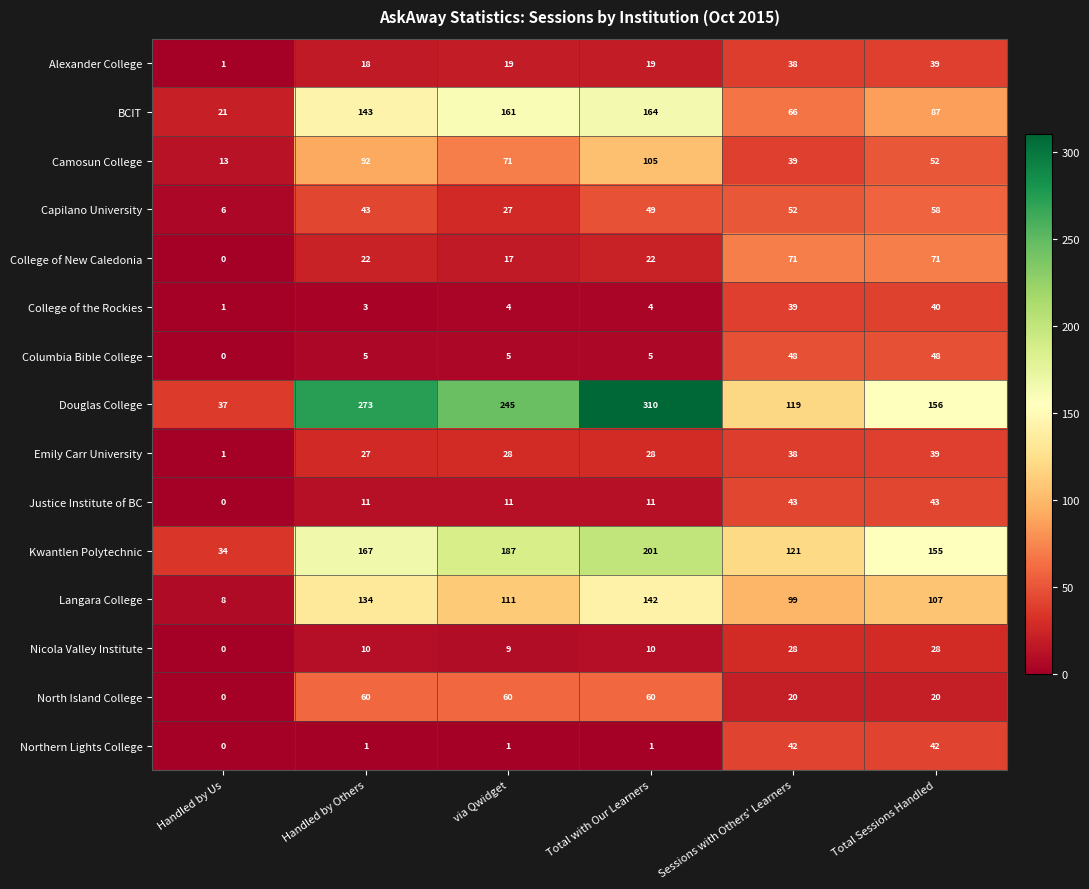

Count the number of data series in this chart.

15